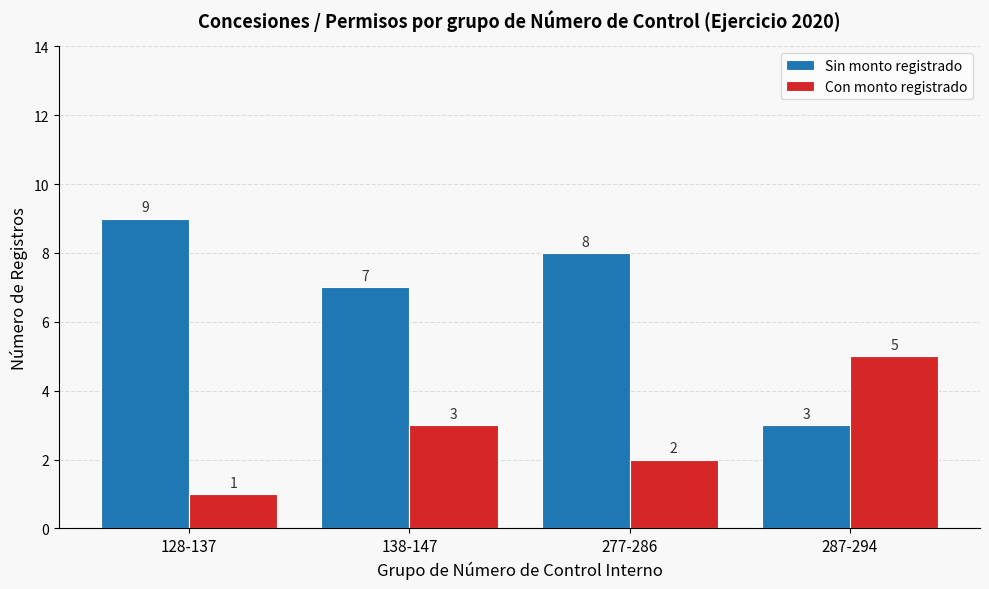

Which category has the lowest value in the Sin monto registrado series?

287-294